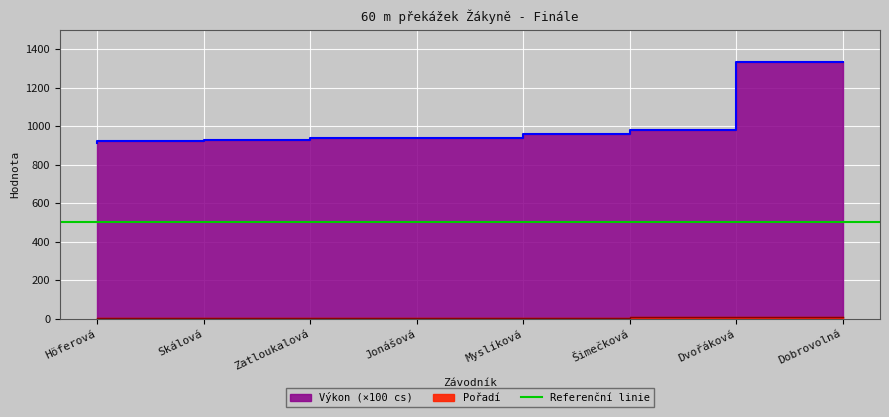

Which series changed the most between Zatloukalová and Šimečková?

Výkon_sec